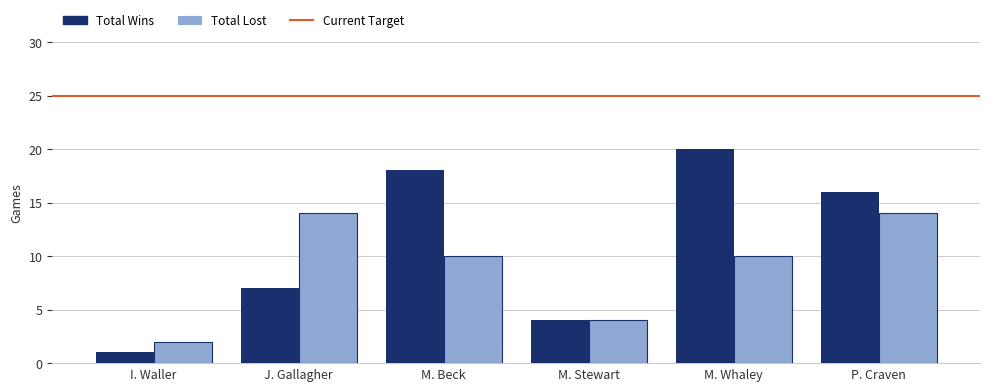

How many series are shown in this chart?

2